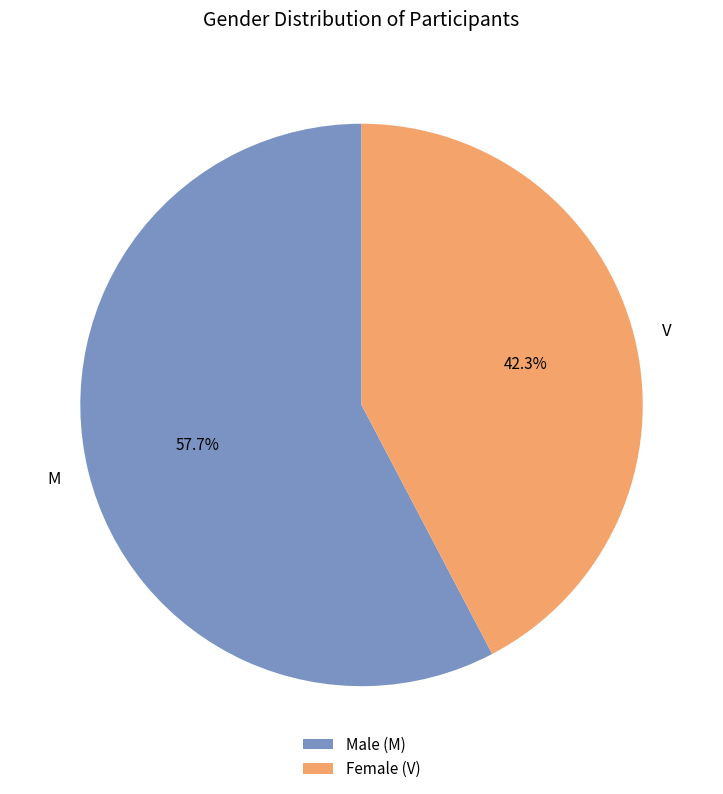

To the nearest percent, what is the difference between the M and V slice percentages?

15%